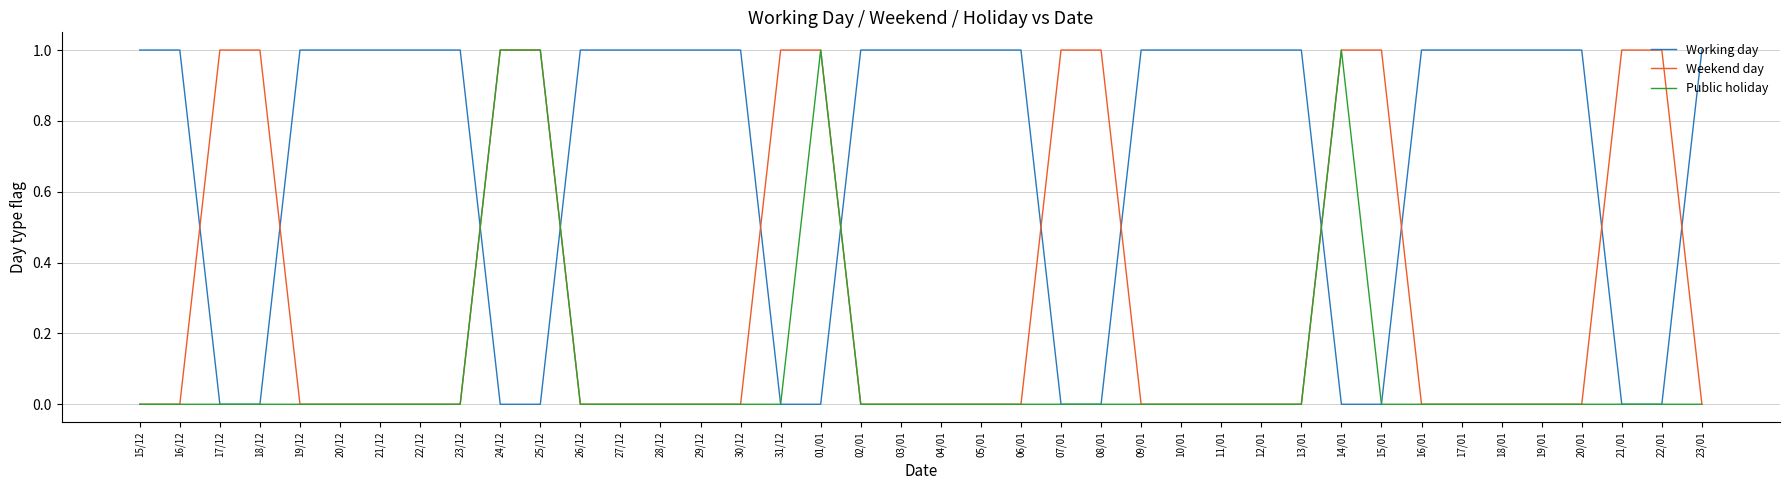

Which series has the largest total across all categories?

Working day